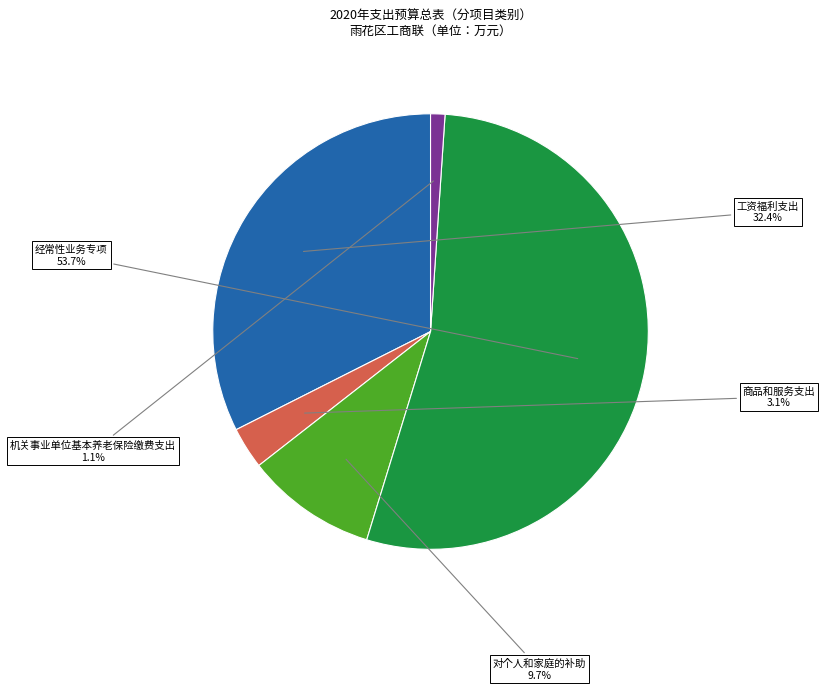

What is the largest slice in the pie chart?

经常性业务专项